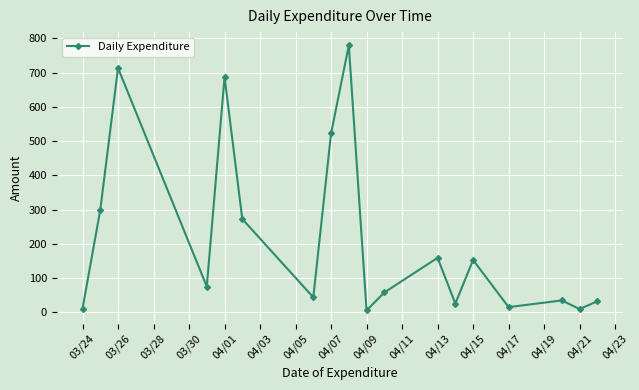

What is the greatest value displayed?

779.4